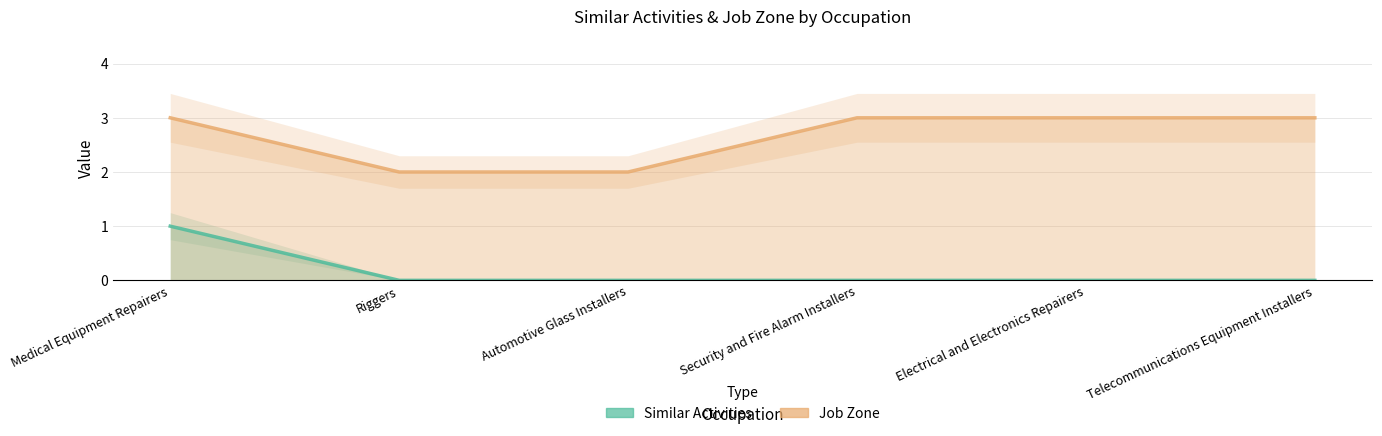

The value of Similar Activities at Security and Fire Alarm Installers is 0. True or false?

False